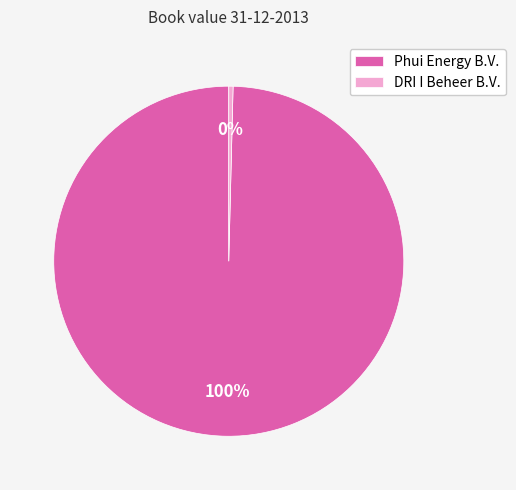

What is the majority slice?

Phui Energy B.V.